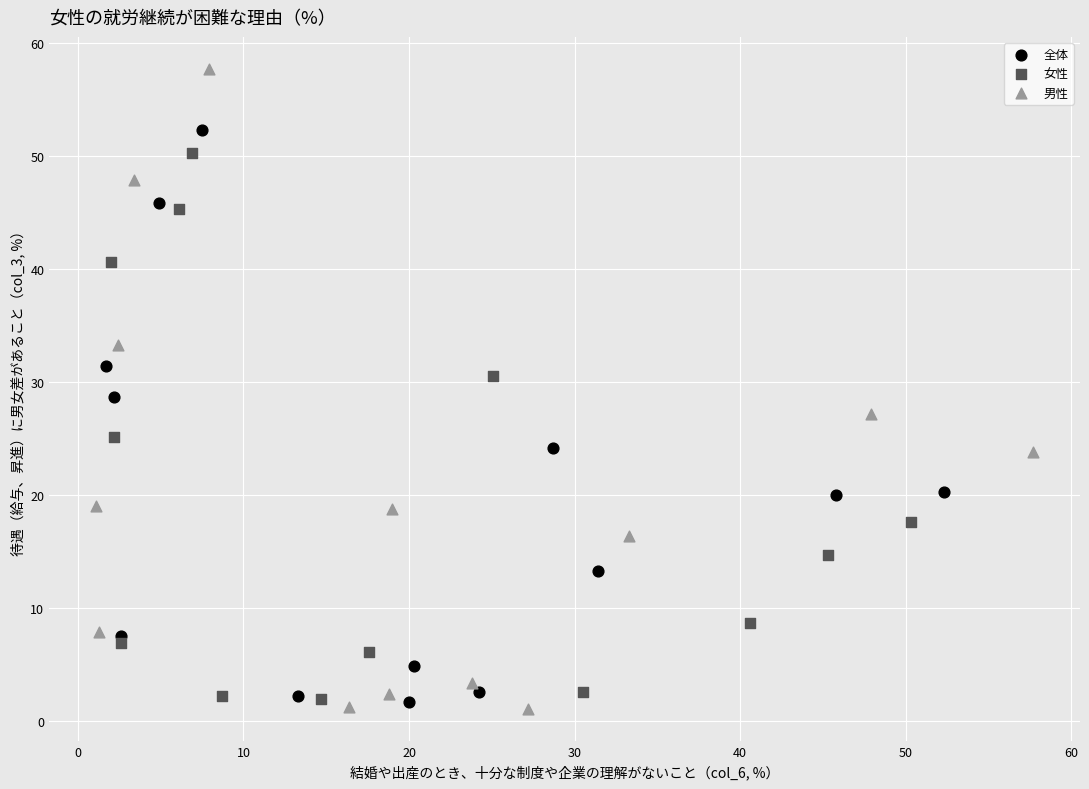

Which series has the largest Y range (max minus min)?

男性